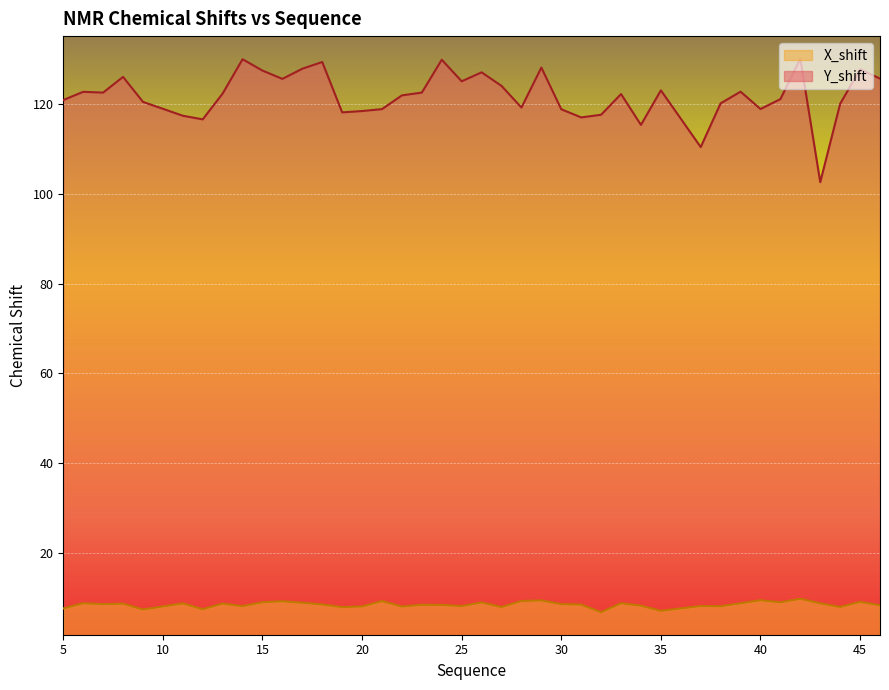

Which series has the largest total across all categories?

Y_shift